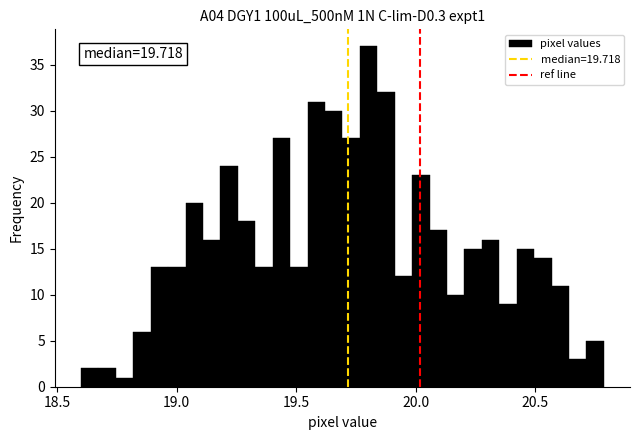

Read against the x-axis, roughly where is the centre of the tallest bar?

19.80